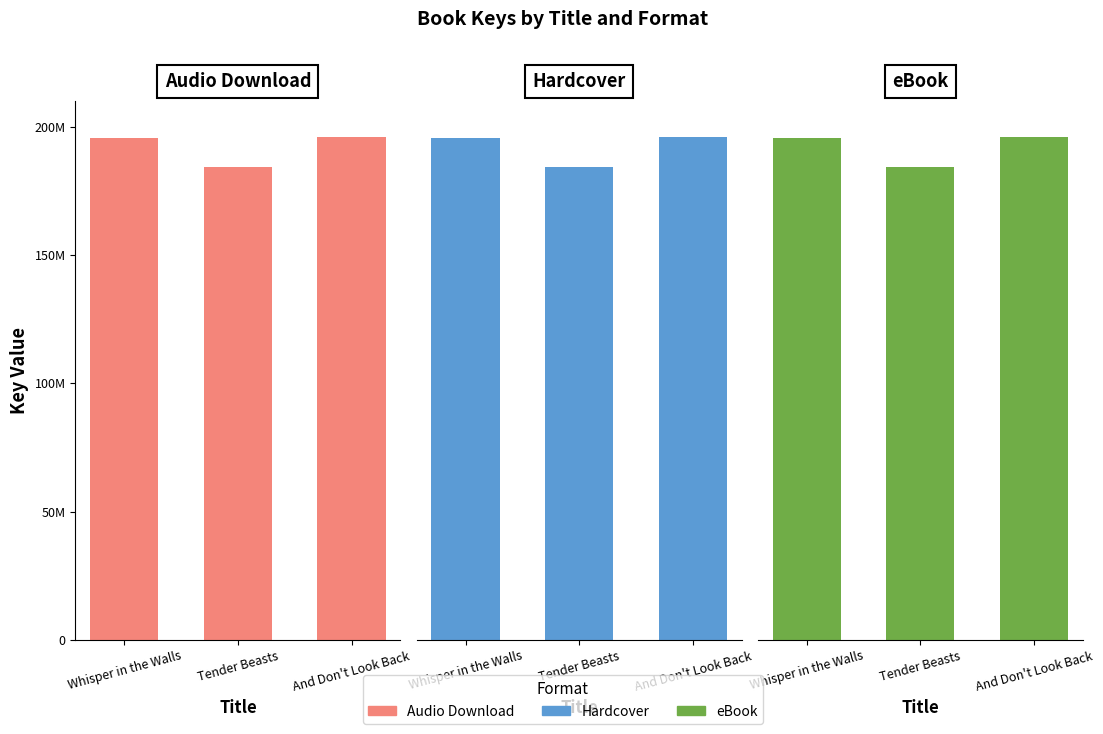

What is the value of the Hardcover bar at the 2nd from the left?

184111506